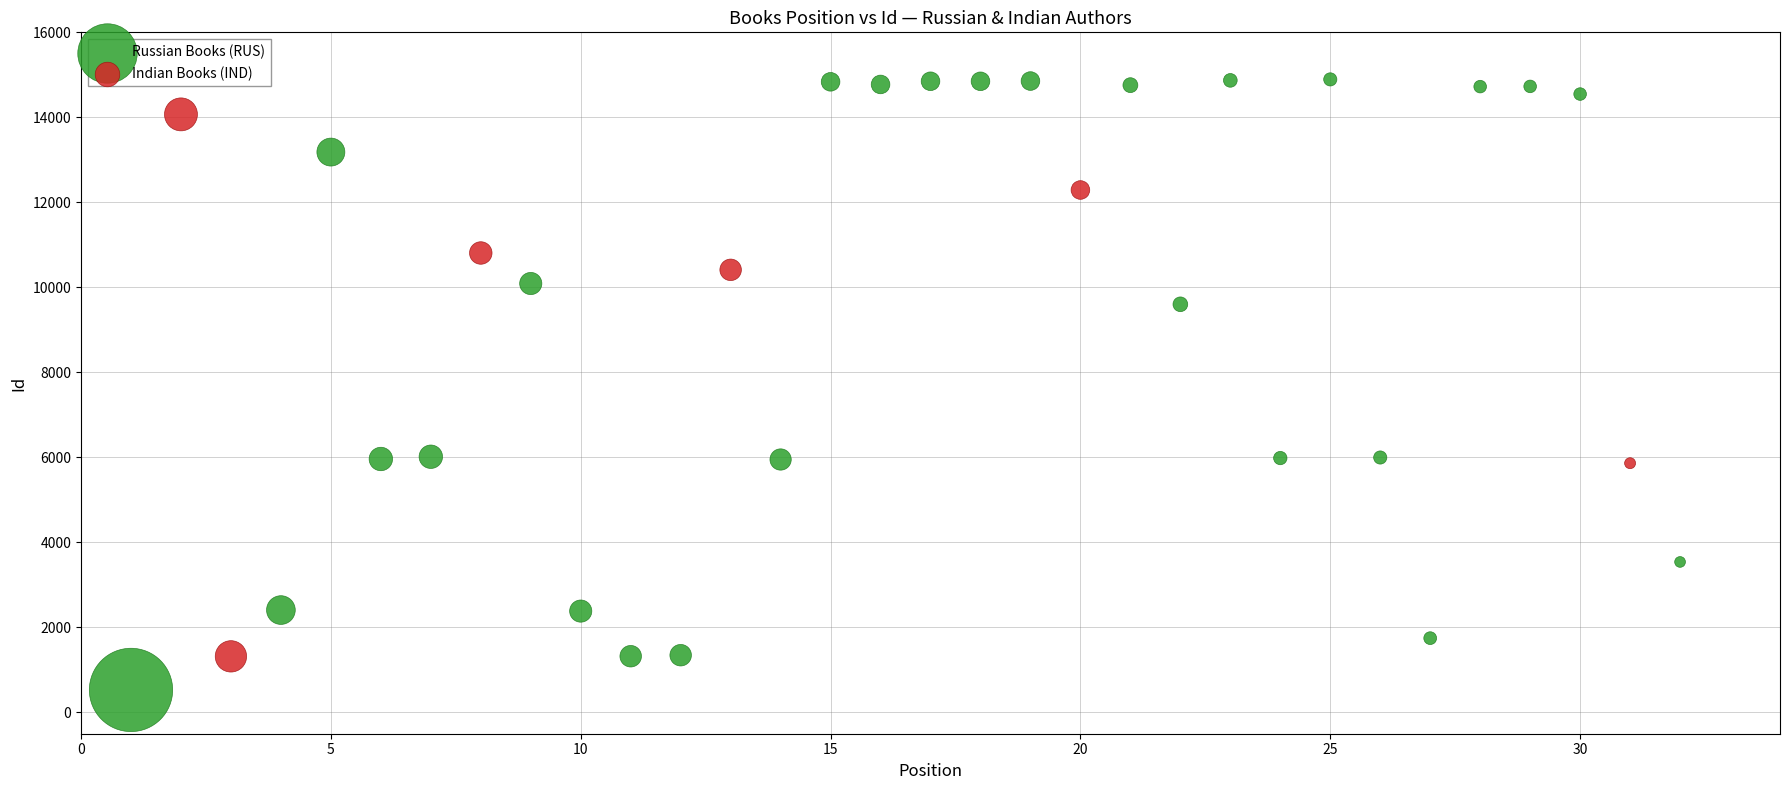

Which series reaches the minimum Y coordinate?

Russian Books (RUS)